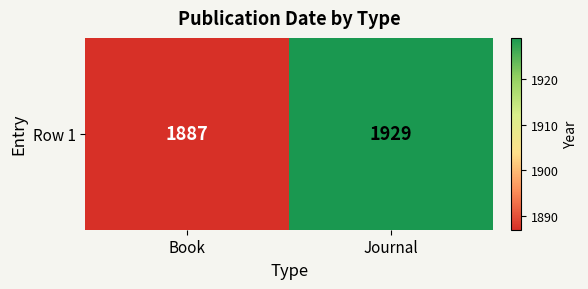

Which category has the highest value across all series?

Journal